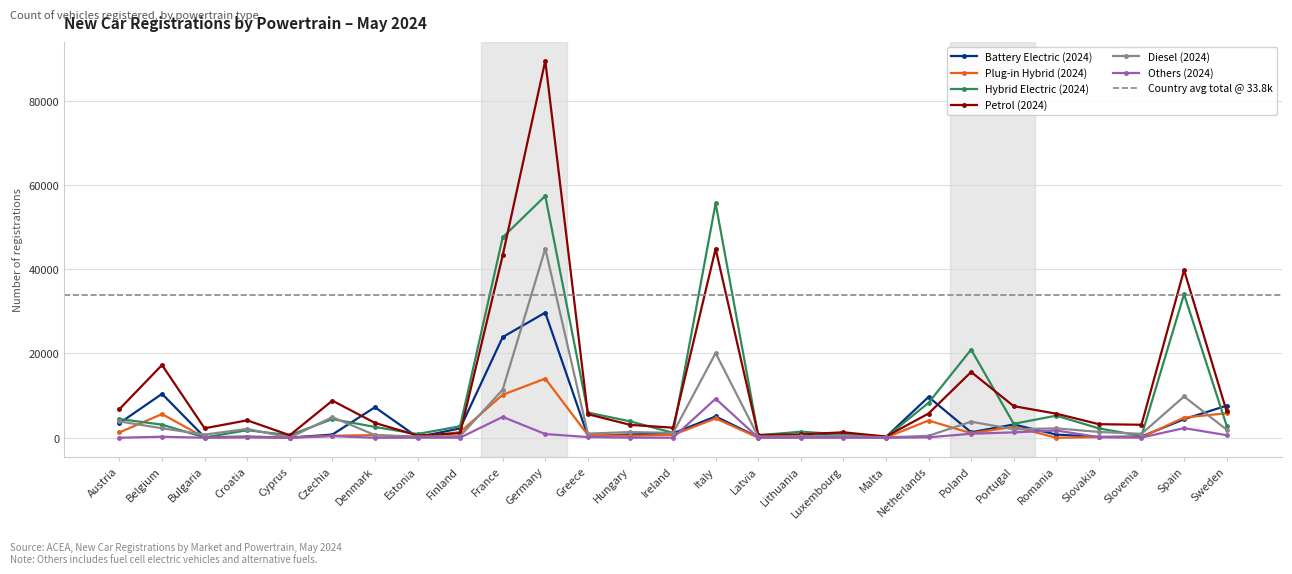

What is the sum of the Plug-in Hybrid (2024) values at Portugal and Spain?

7388